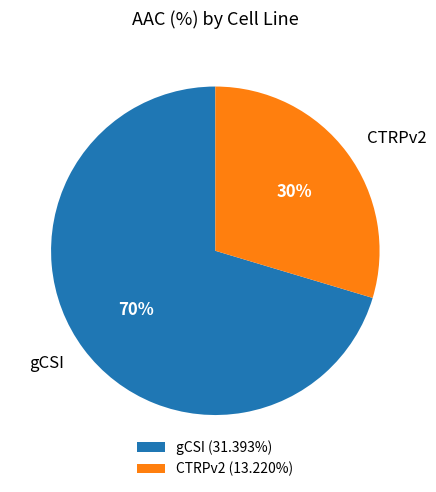

How many segments does this pie chart have?

2